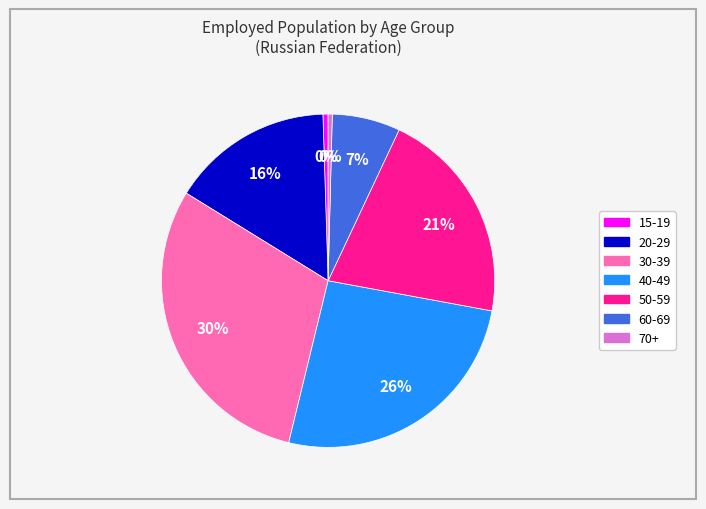

To the nearest percent, what is the difference between the largest and smallest slice percentages?

30%